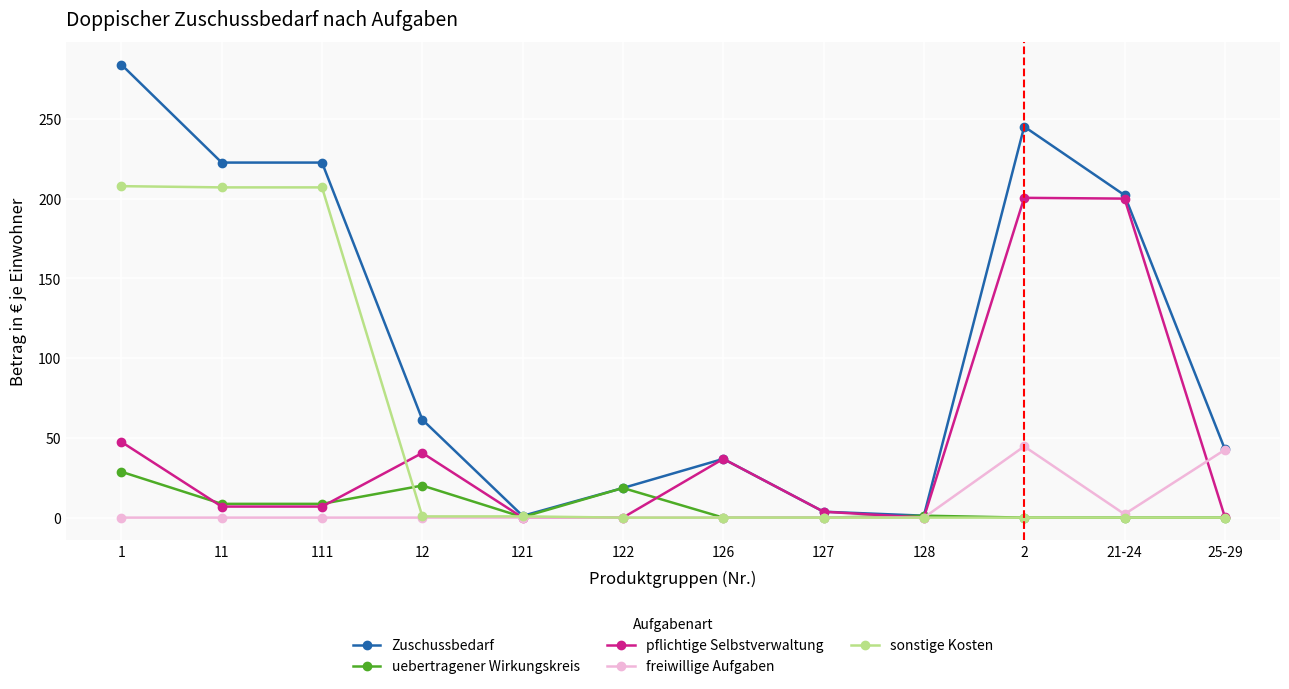

What is the difference between the Zuschussbedarf values at 21-24 and 11?

20.4